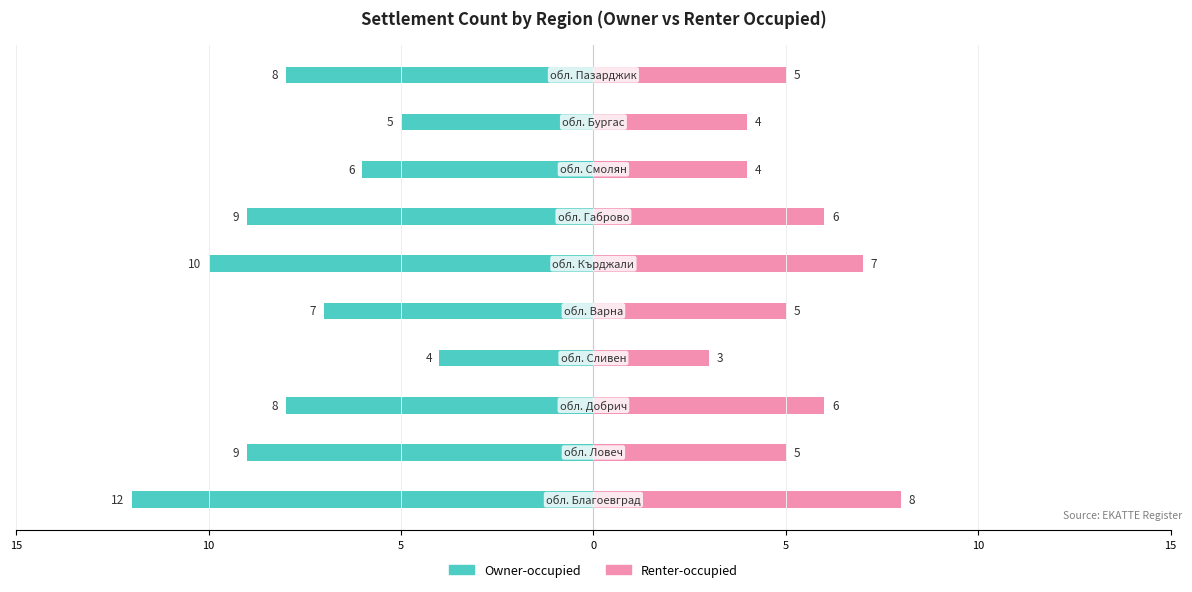

At how many categories does at least one series exceed 0?

10